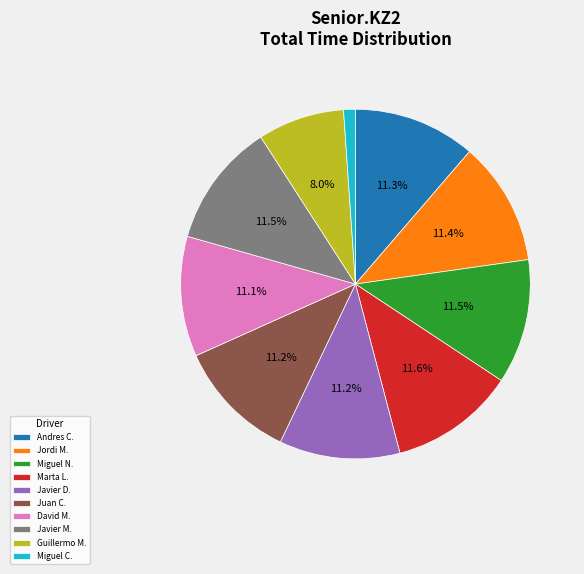

Is there any slice that represents more than half of the pie?

No